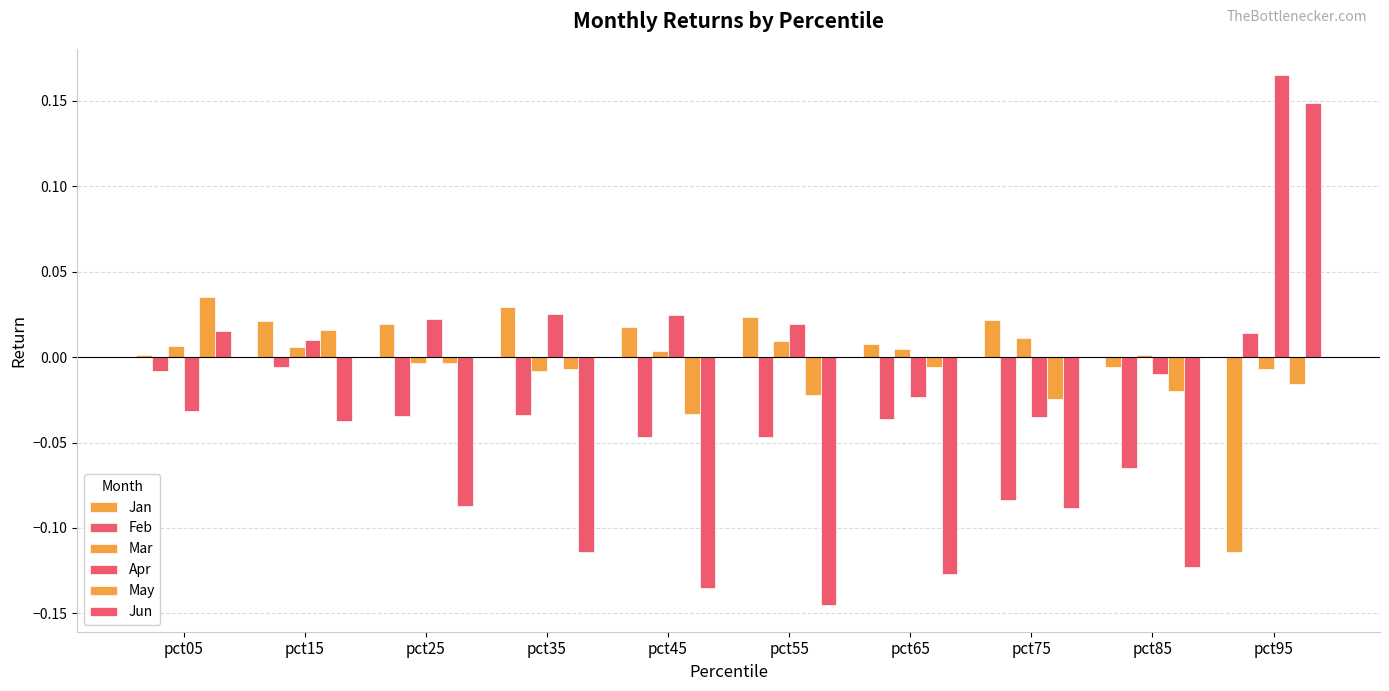

At how many categories does at least one series exceed 0?

10